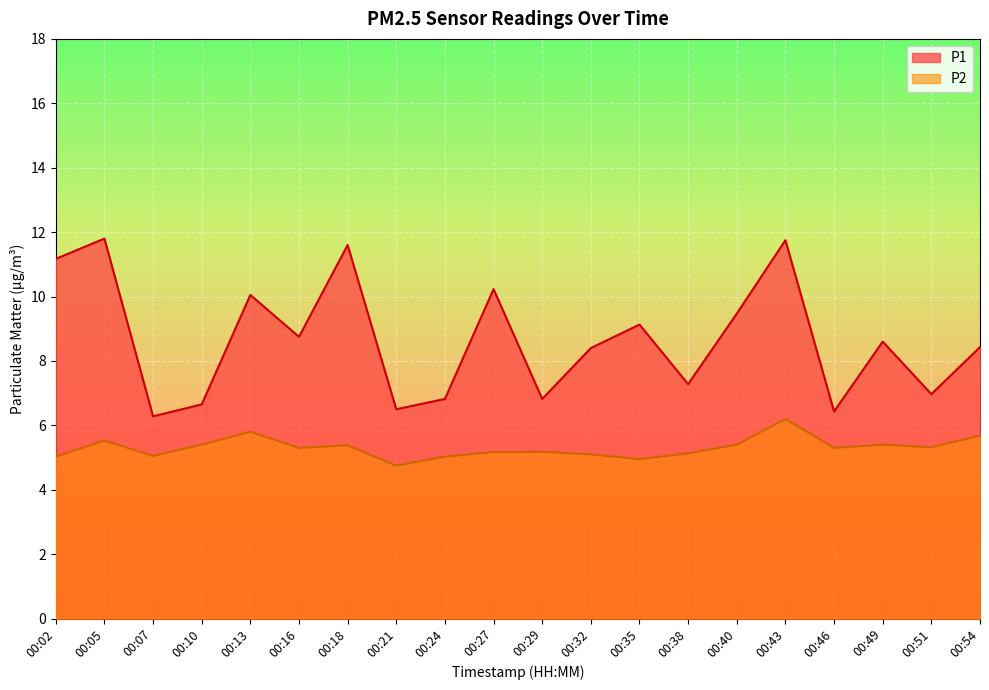

Which label corresponds to the largest value in the chart?

00:05